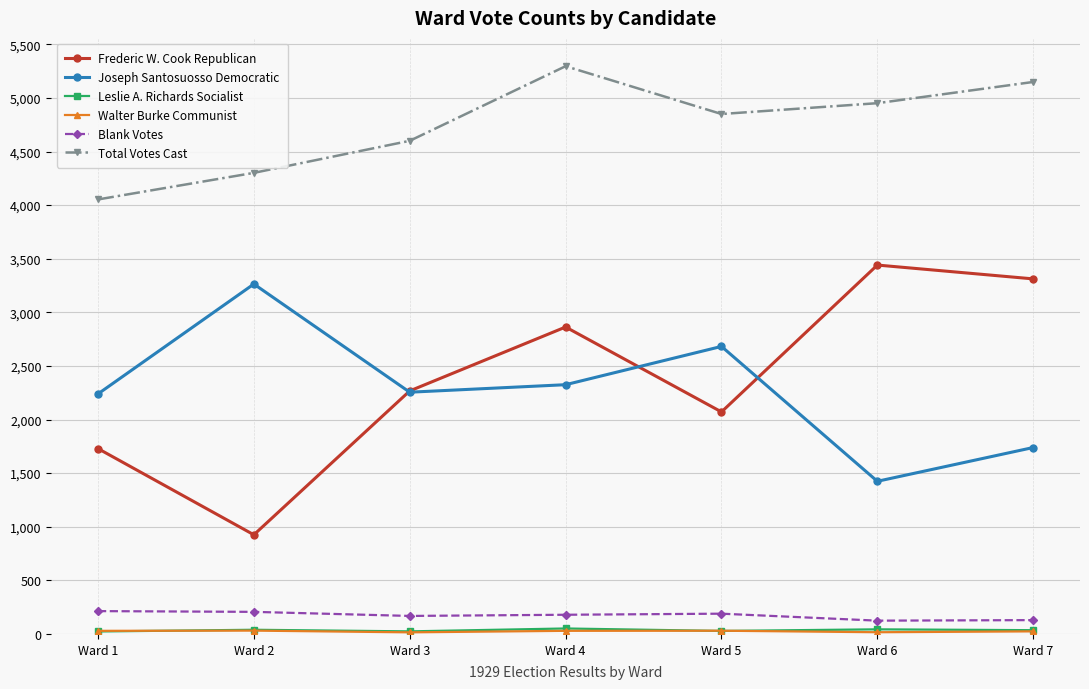

True or false: Joseph Santosuosso Democratic and Blank Votes cross at least once.

False